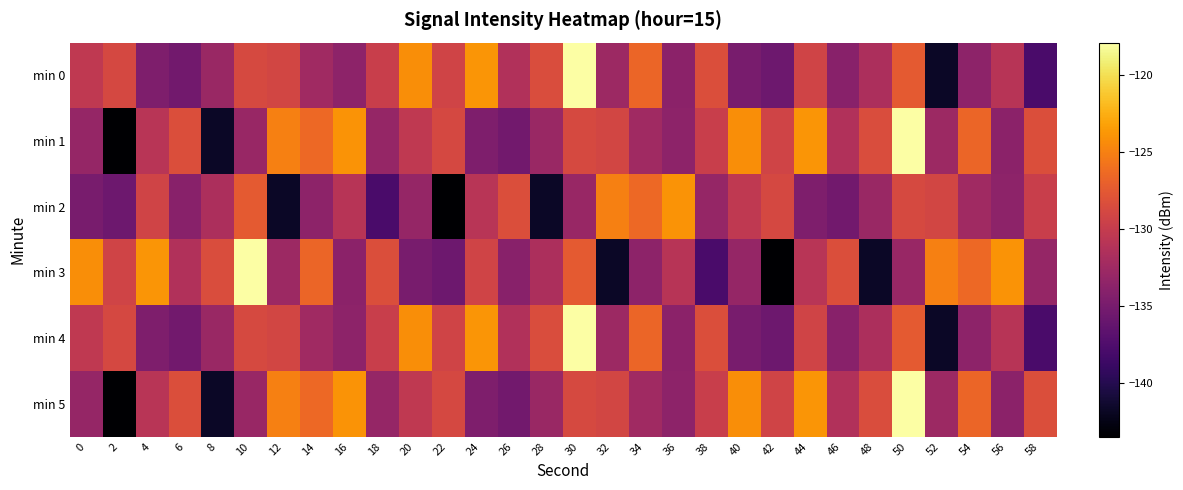

Between 32 and 4, which is larger?

32